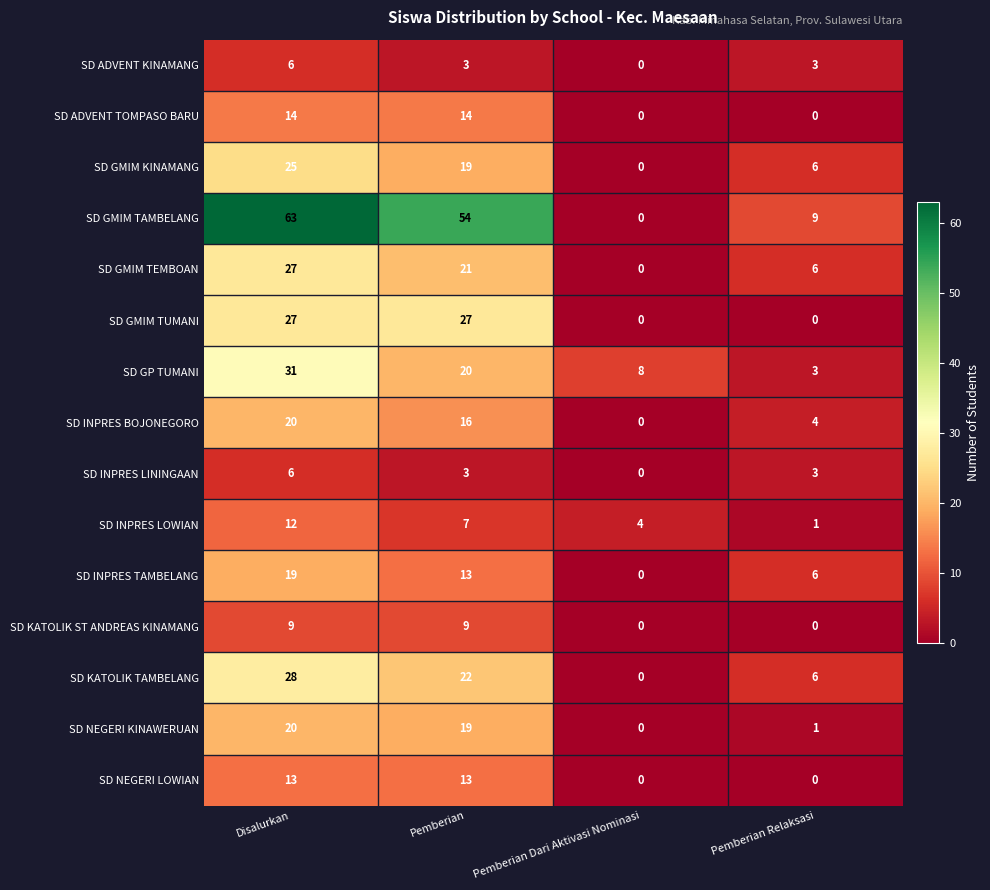

What is the difference between the highest and lowest values at Pemberian Dari Aktivasi Nominasi?

8